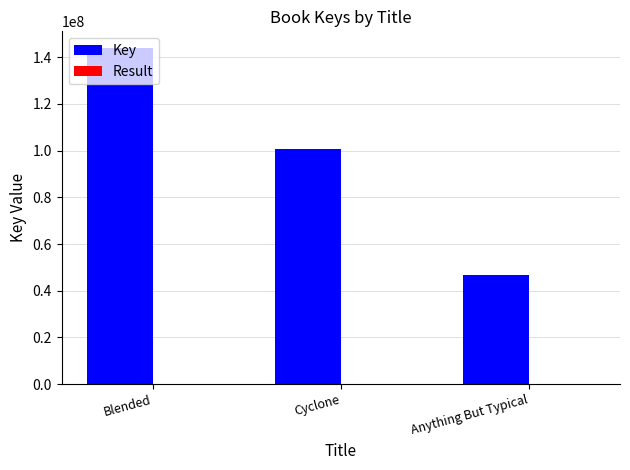

The Key series shows 29556815 at Anything But Typical. True or false?

False